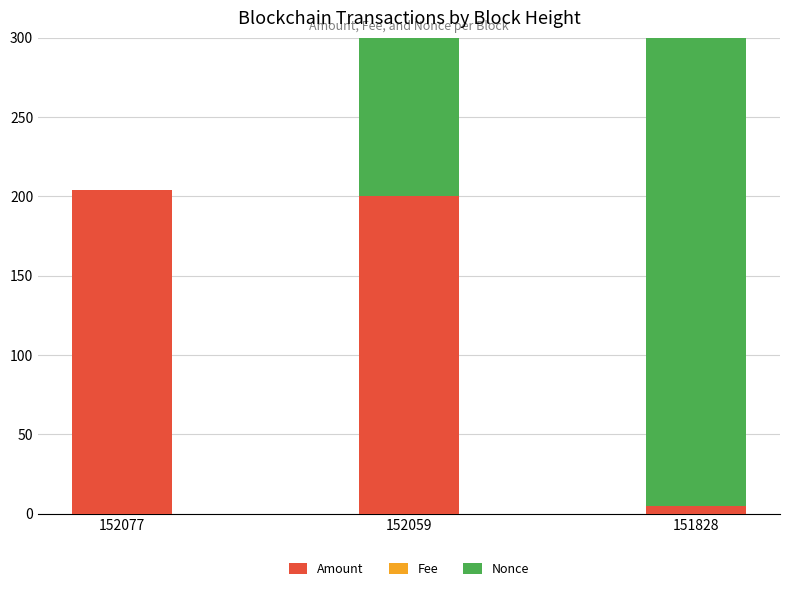

Which series has the widest spread of values?

Nonce